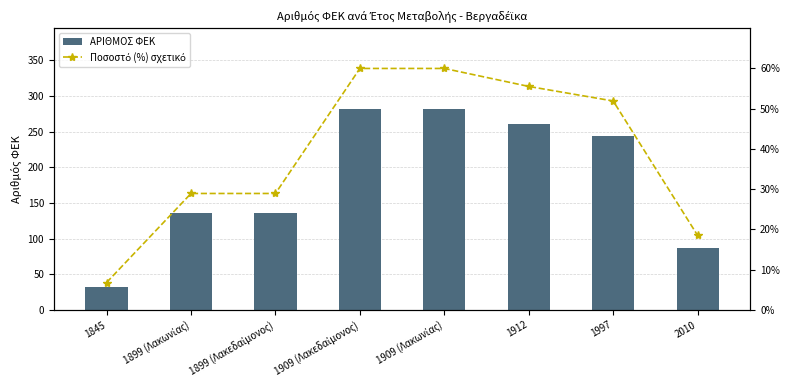

Rank the series by their maximum value, from highest to lowest.

ΑΡΙΘΜΟΣ ΦΕΚ, Ποσοστό (%) σχετικό